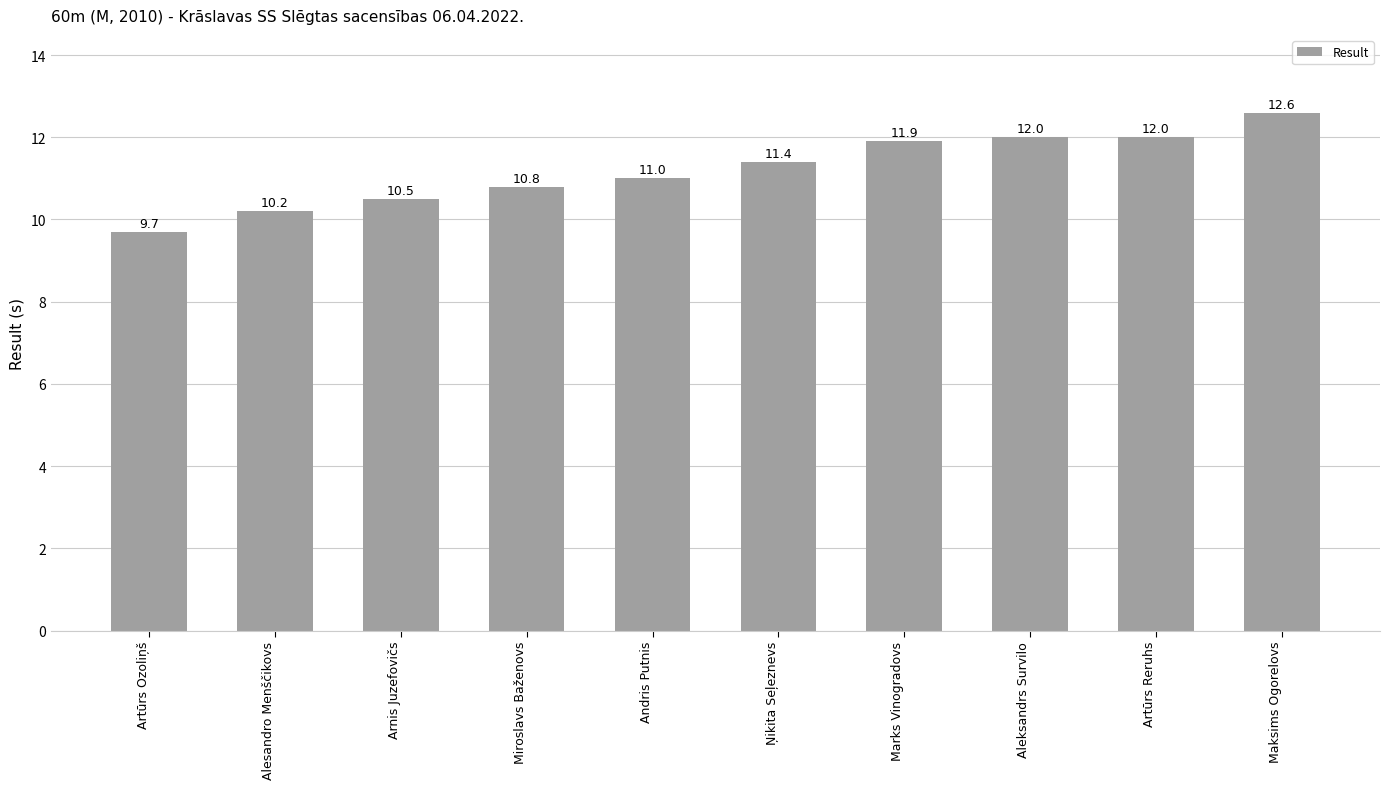

Where is the data nearest to the value 11?

Andris Putnis